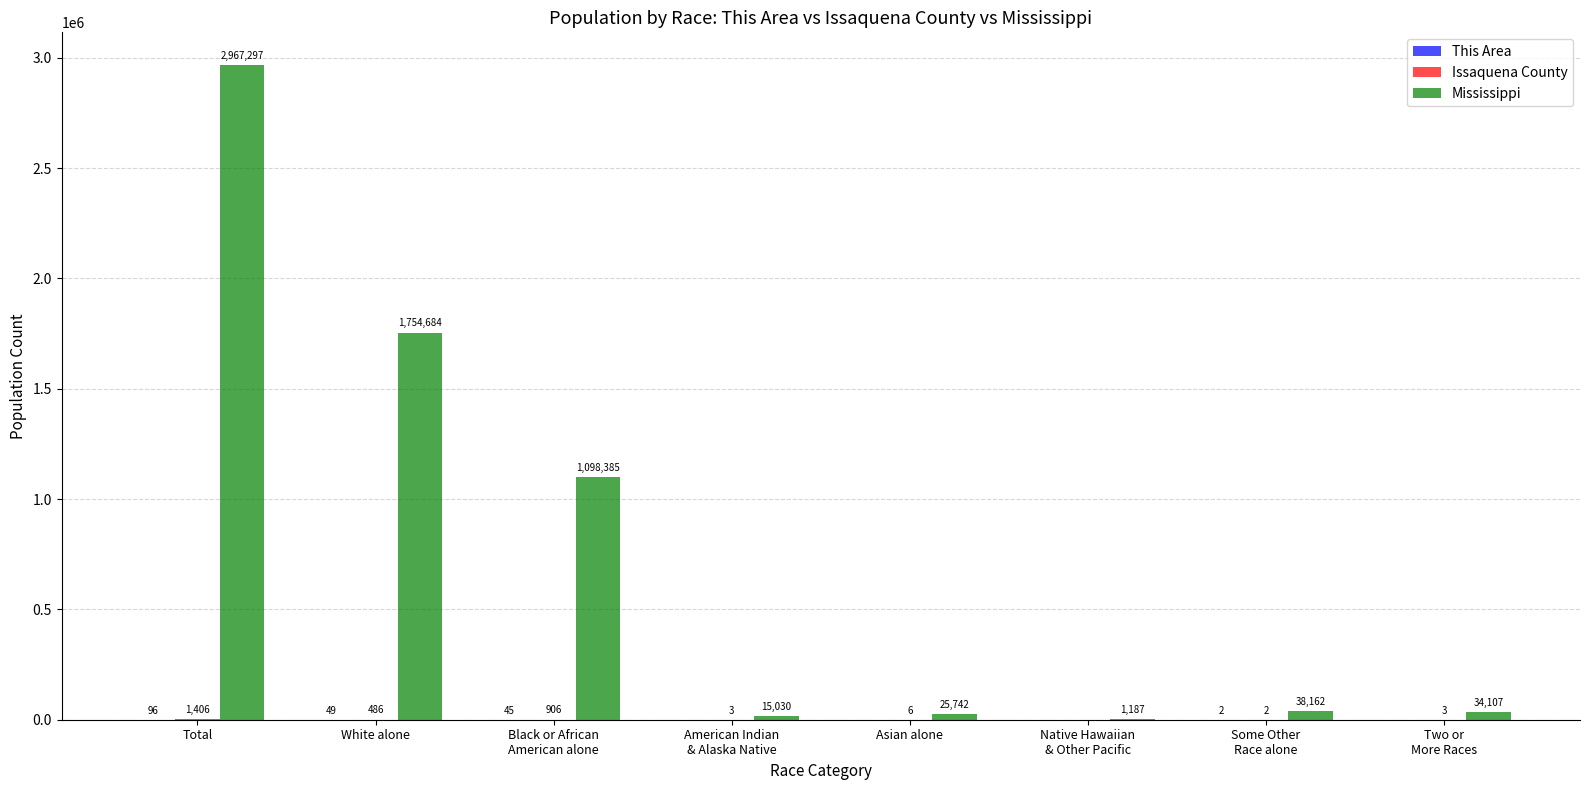

At which label does Mississippi reach its peak?

Total